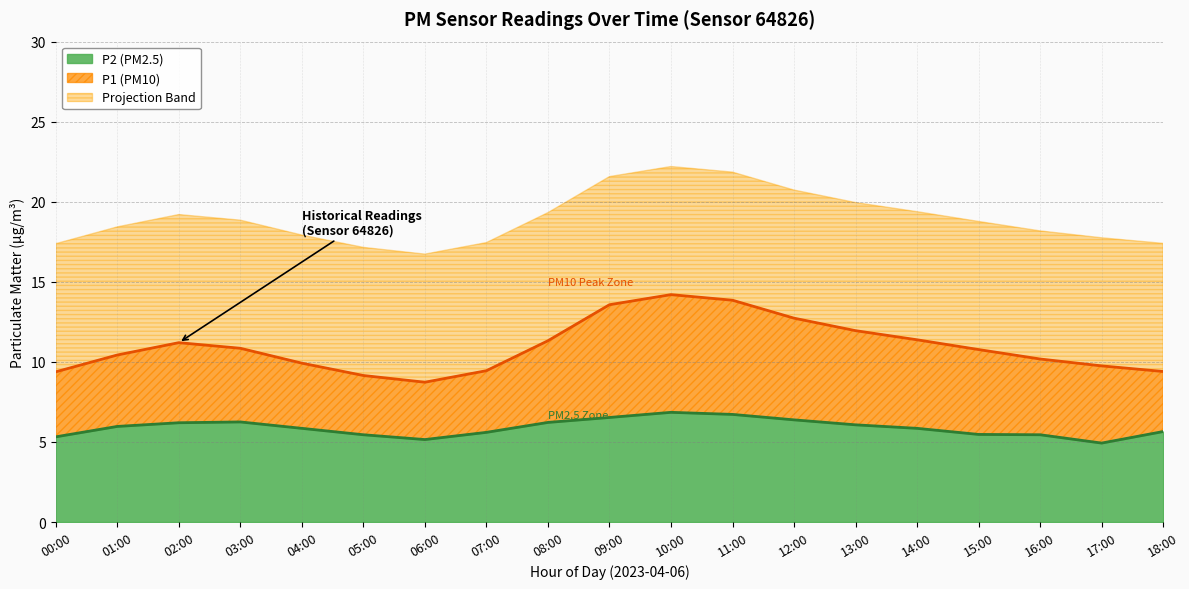

Does the chart display data point markers on the line(s)?

No